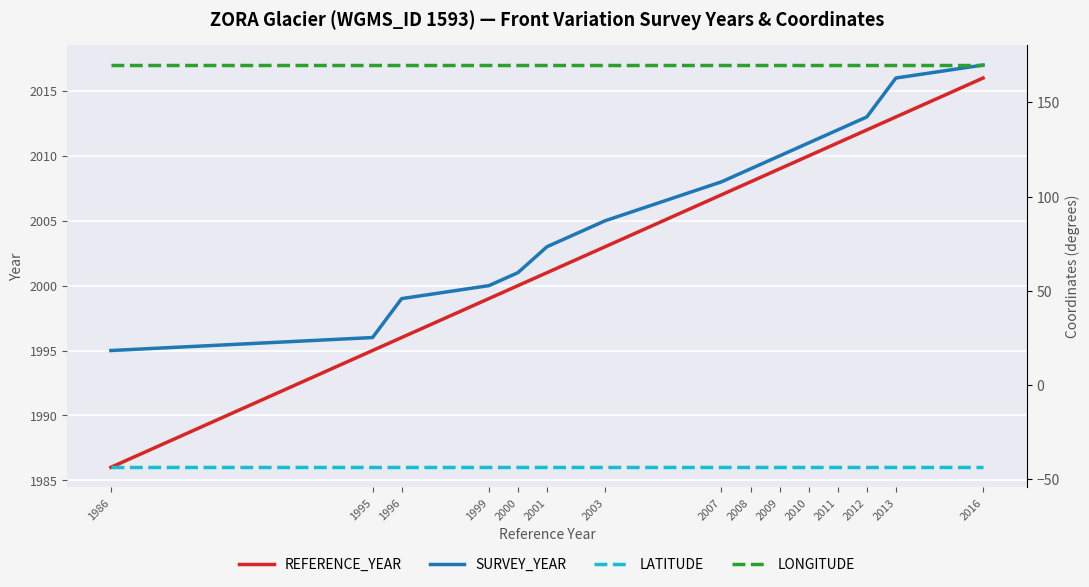

Reading right to left, what are all the values shown in this chart?

REFERENCE_YEAR: 2016=2016.0	2013=2013.0	2012=2012.0	2011=2011.0	2010=2010.0	2009=2009.0	2008=2008.0	2007=2007.0	2003=2003.0	2001=2001.0	2000=2000.0	1999=1999.0	1996=1996.0	1995=1995.0	1986=1986.0
SURVEY_YEAR: 2016=2017.0	2013=2016.0	2012=2013.0	2011=2012.0	2010=2011.0	2009=2010.0	2008=2009.0	2007=2008.0	2003=2005.0	2001=2003.0	2000=2001.0	1999=2000.0	1996=1999.0	1995=1996.0	1986=1995.0
LATITUDE: 2016=-43.8	2013=-43.8	2012=-43.8	2011=-43.8	2010=-43.8	2009=-43.8	2008=-43.8	2007=-43.8	2003=-43.8	2001=-43.8	2000=-43.8	1999=-43.8	1996=-43.8	1995=-43.8	1986=-43.8
LONGITUDE: 2016=169.8	2013=169.8	2012=169.8	2011=169.8	2010=169.8	2009=169.8	2008=169.8	2007=169.8	2003=169.8	2001=169.8	2000=169.8	1999=169.8	1996=169.8	1995=169.8	1986=169.8